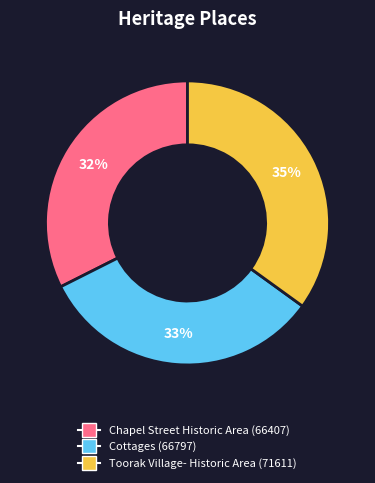

Is there any slice that represents more than half of the pie?

No